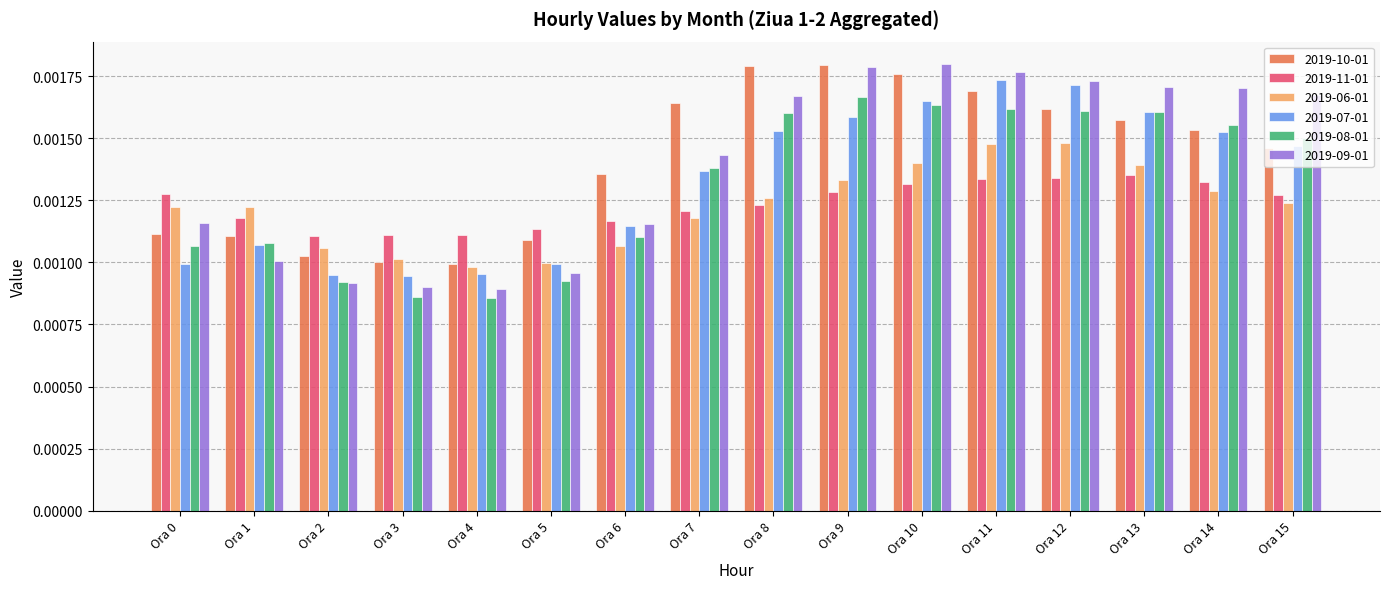

At how many categories does at least one series exceed 0?

16